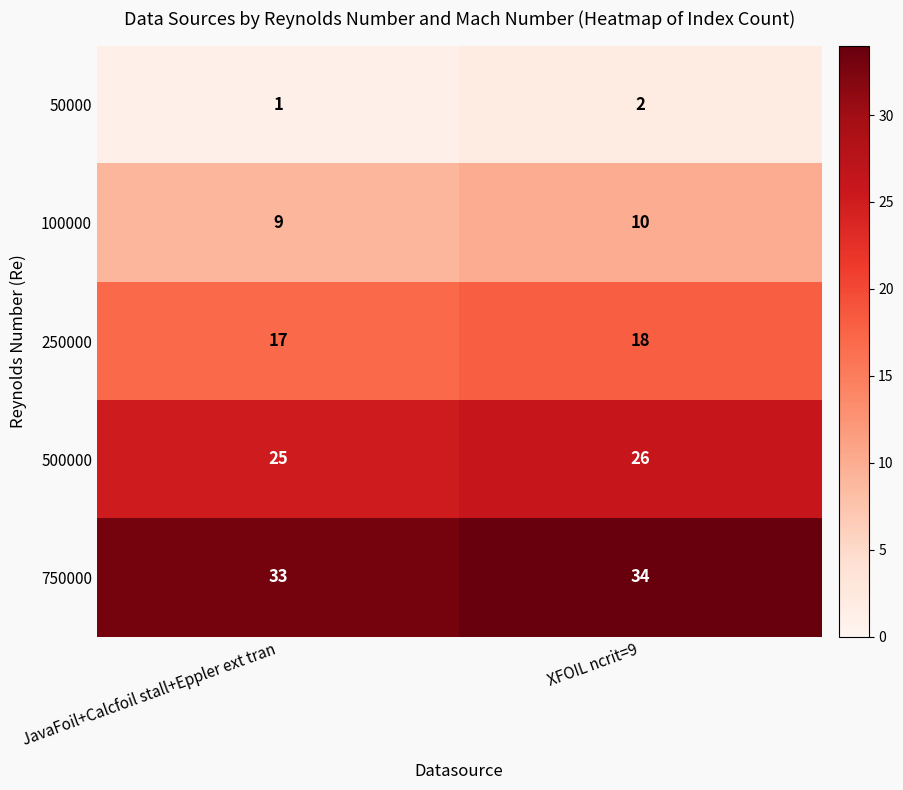

What is the sum of the 100000 values at XFOIL ncrit=9 and JavaFoil+Calcfoil stall+Eppler ext tran?

19